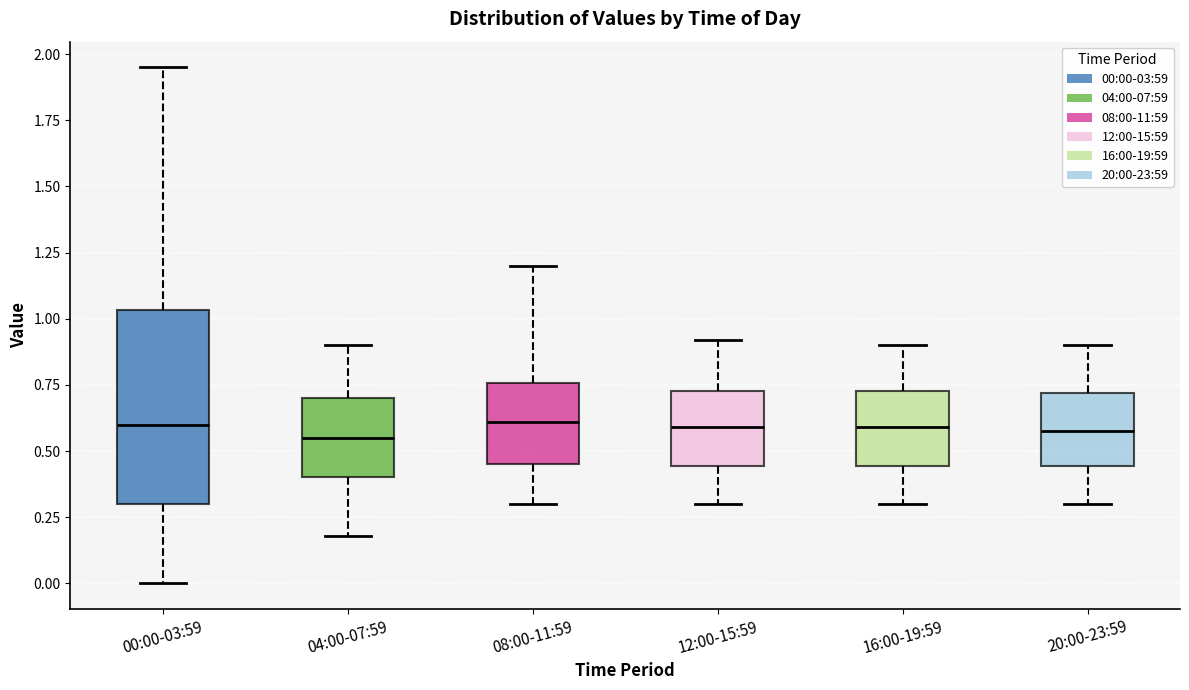

Comparing the boxes themselves (not the whiskers), which one is the tallest?

00:00-03:59